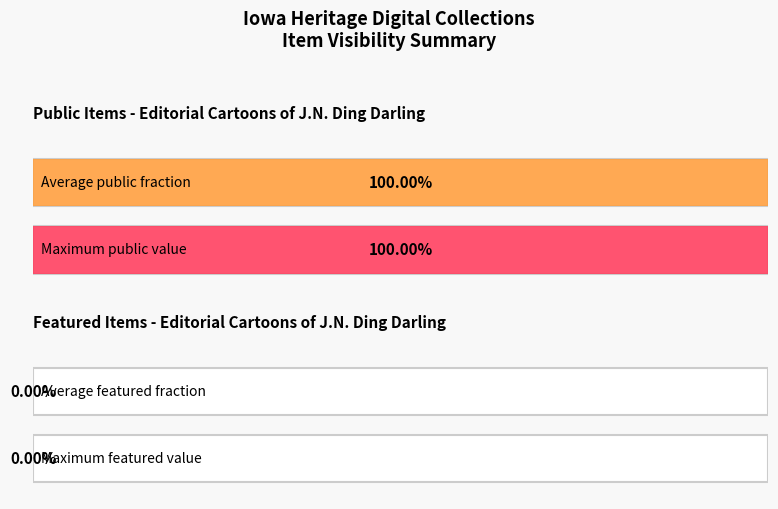

Does the chart contain stacked bars?

No